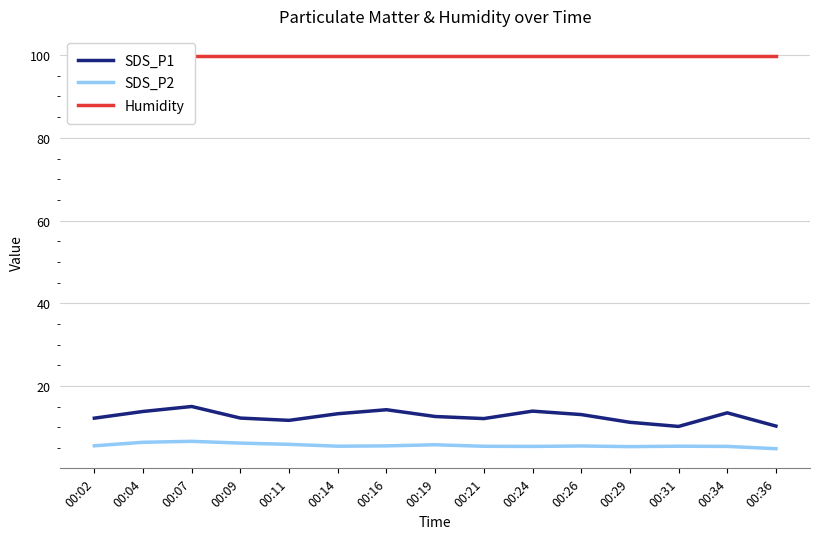

Which category has the lowest value in the SDS_P2 series?

00:36